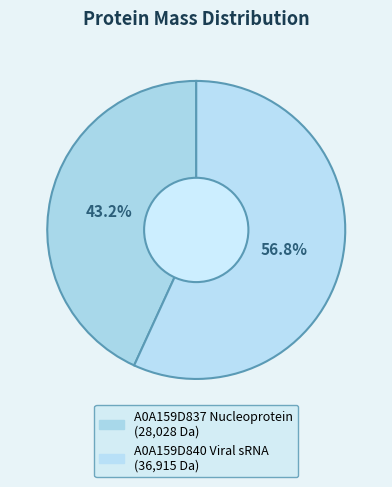

To the nearest percent, what is the difference between the largest and smallest slice percentages?

14%